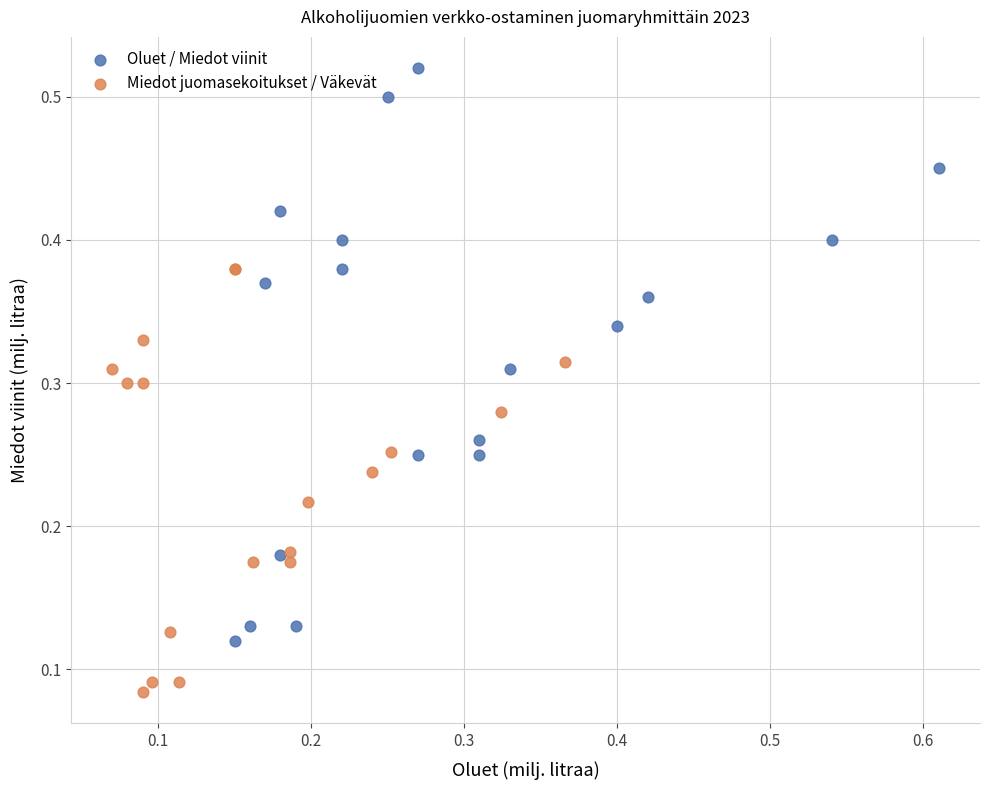

Which series has the largest Y range (max minus min)?

Oluet / Miedot viinit